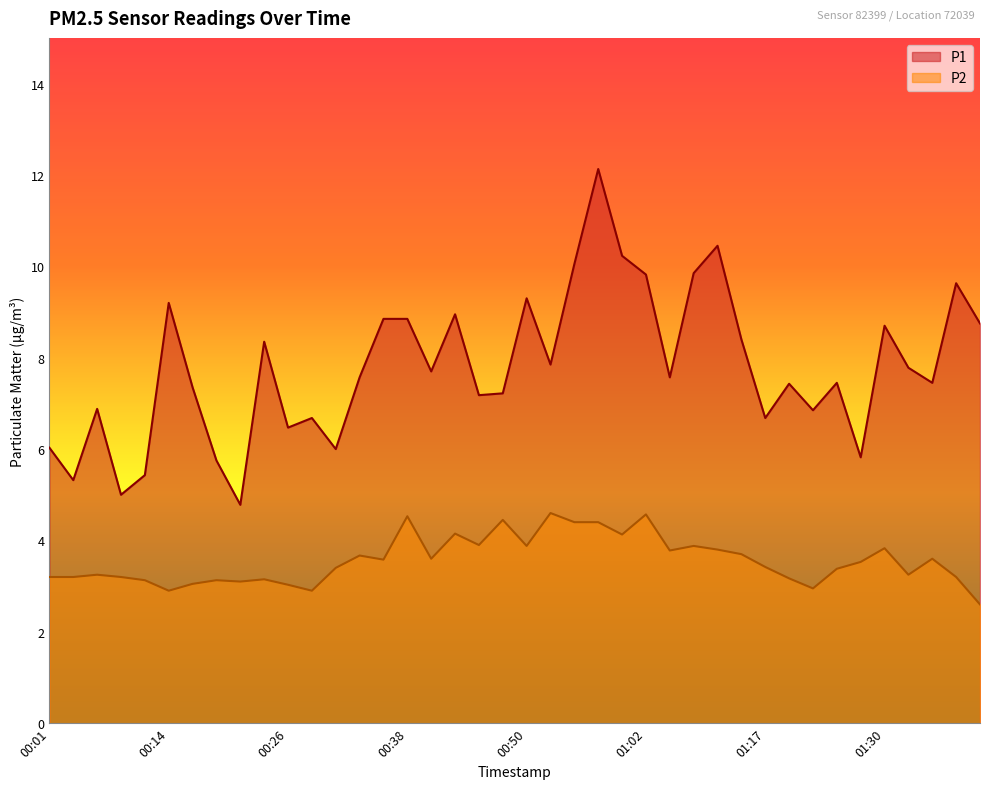

At 01:05, list the series in order from smallest to largest.

P2, P1